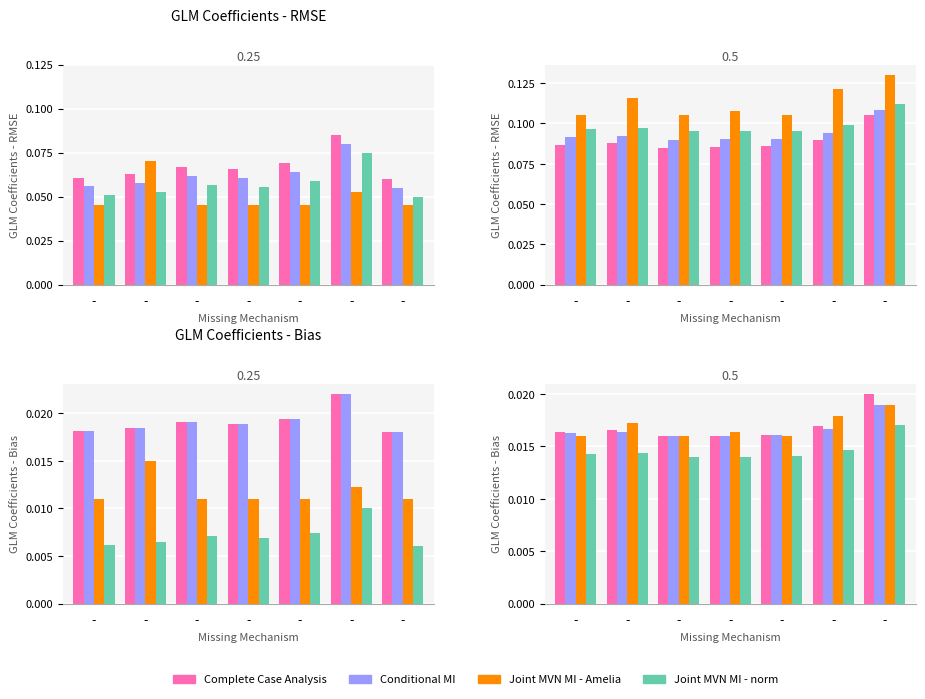

What is the maximum value shown in the chart?

0.1